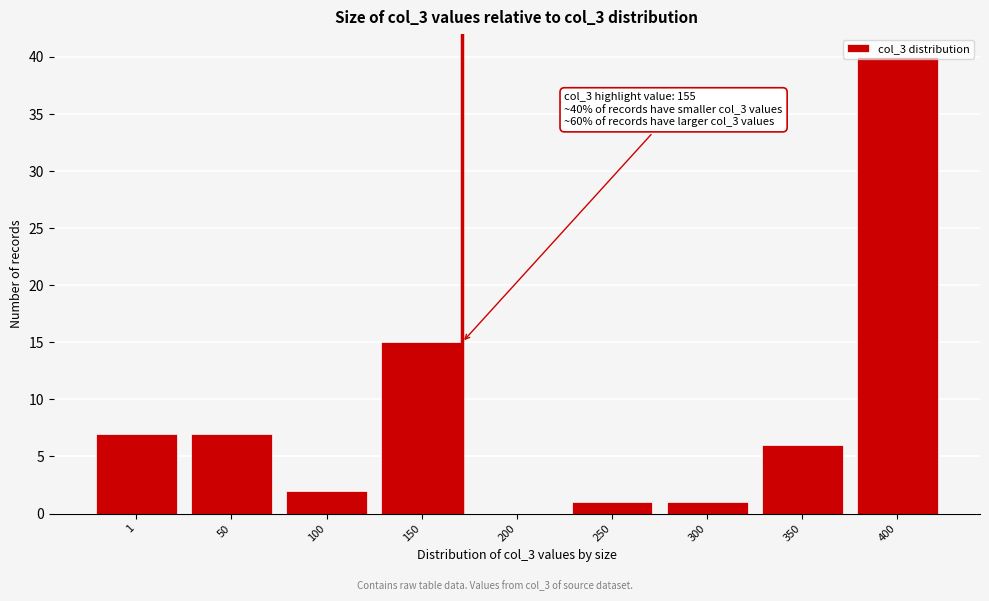

What is the change in value from 1 to 200?

-7